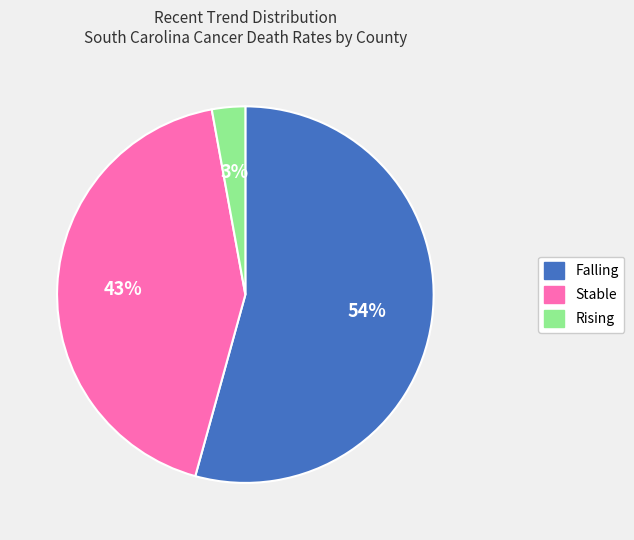

How many segments does this pie chart have?

3